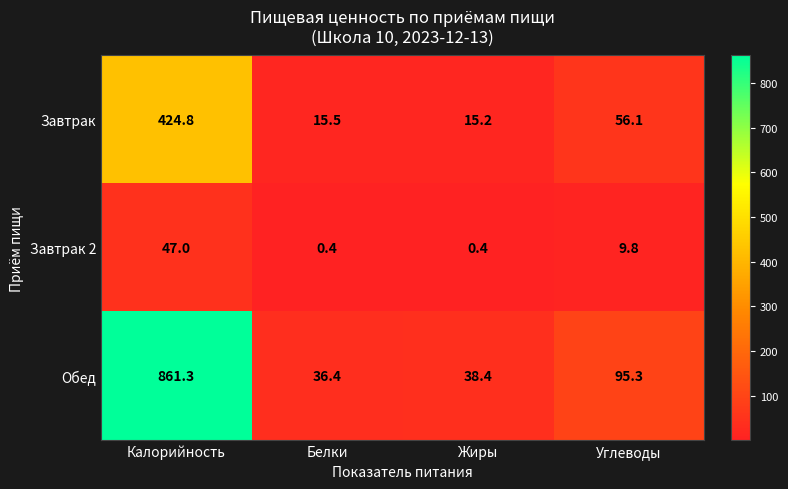

Which series changed the most between Калорийность and Углеводы?

Обед